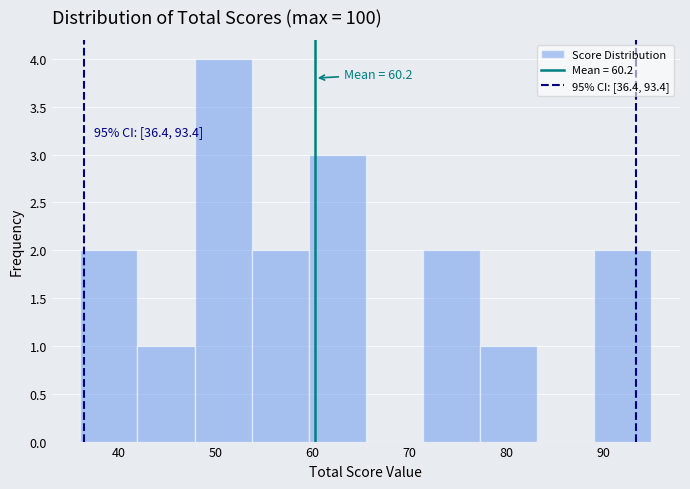

Which range on the x-axis has the tallest bar?

47.8 to 53.7